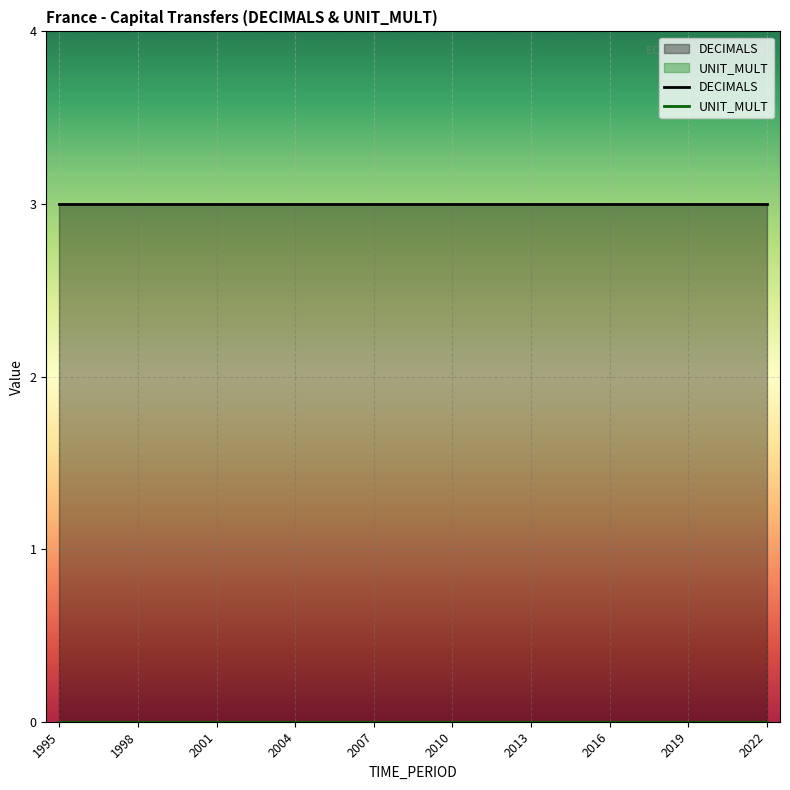

Which category has the highest value in the DECIMALS series?

1995